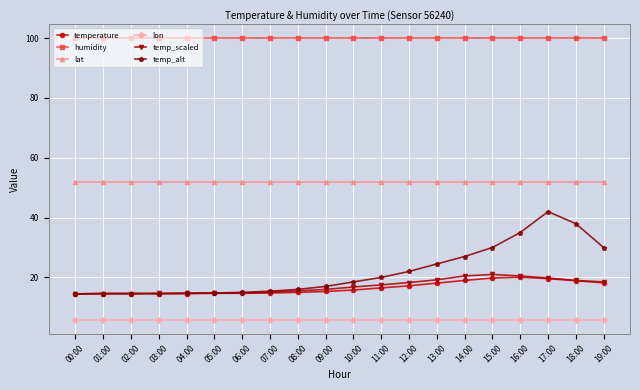

Rank the series by their maximum value, from lowest to highest.

lon, temperature, temp_scaled, temp_alt, lat, humidity